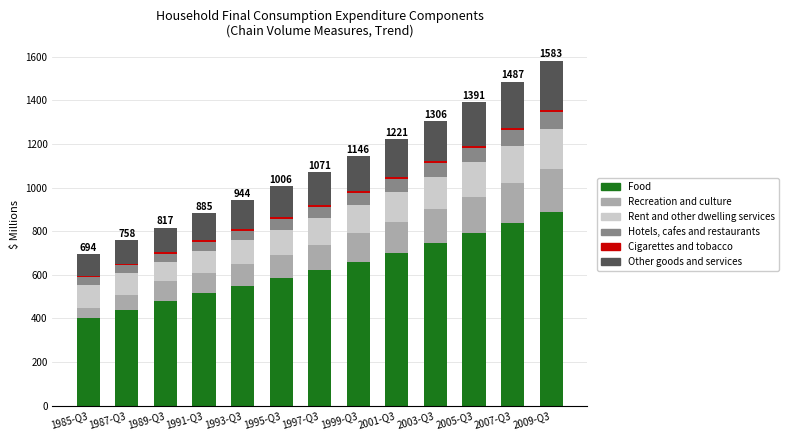

What is the value of the Food bar at the 13th from the left?

890